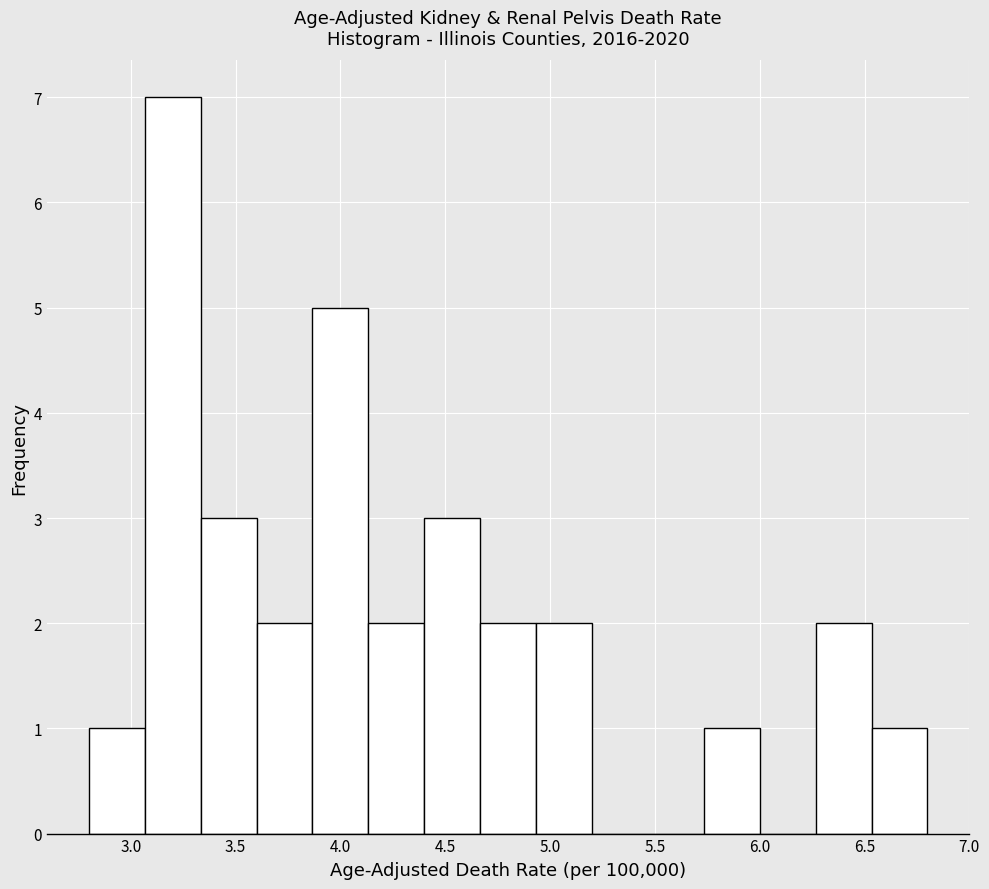

How tall is the bar that spans 5.75 to 6.00 on the x-axis? Neither the bar edges nor the heights are printed on the chart, so give them approximately, as read against the axes.

1